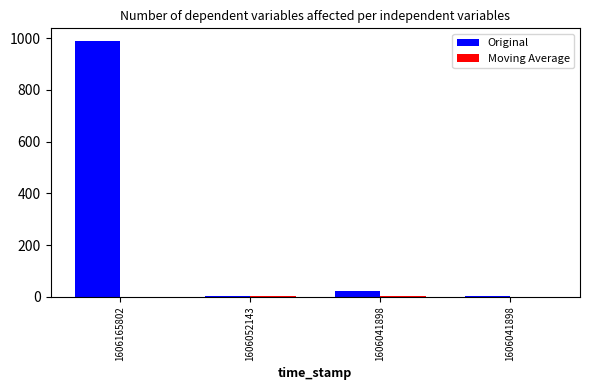

How many distinct data groups are displayed?

2